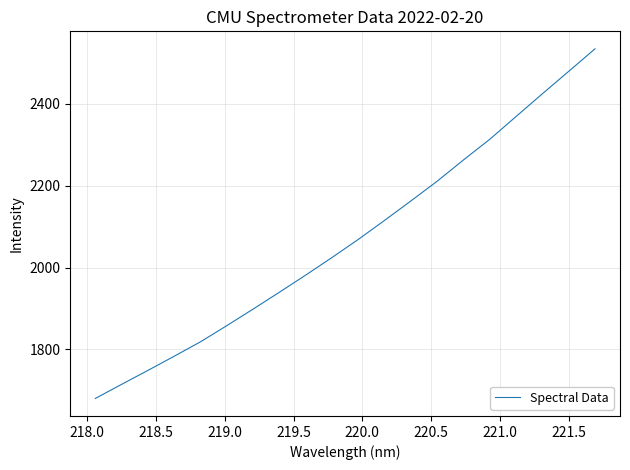

What is the minimum value shown in the chart?

1680.2